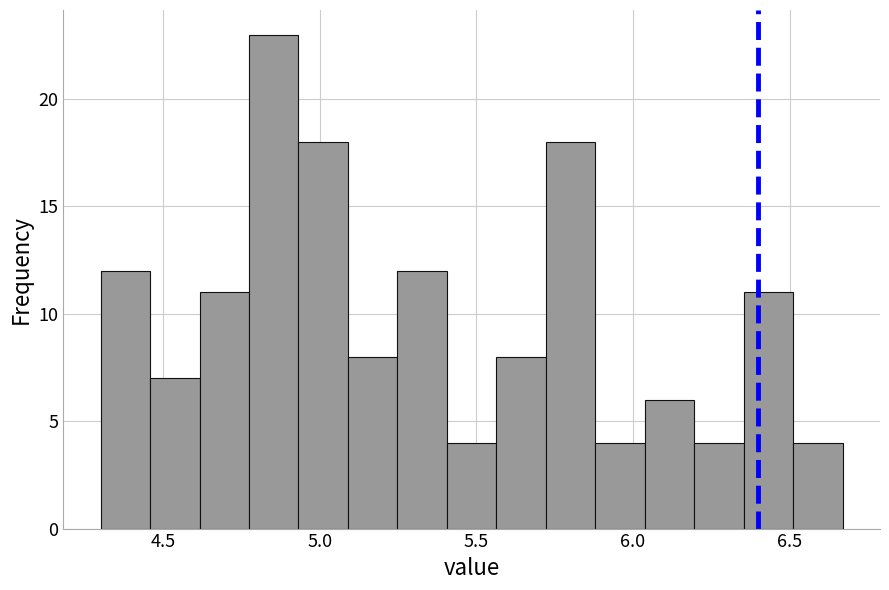

Around what value on the x-axis is the tallest bar? Give the approximate position of its centre, as read against the axis.

4.85